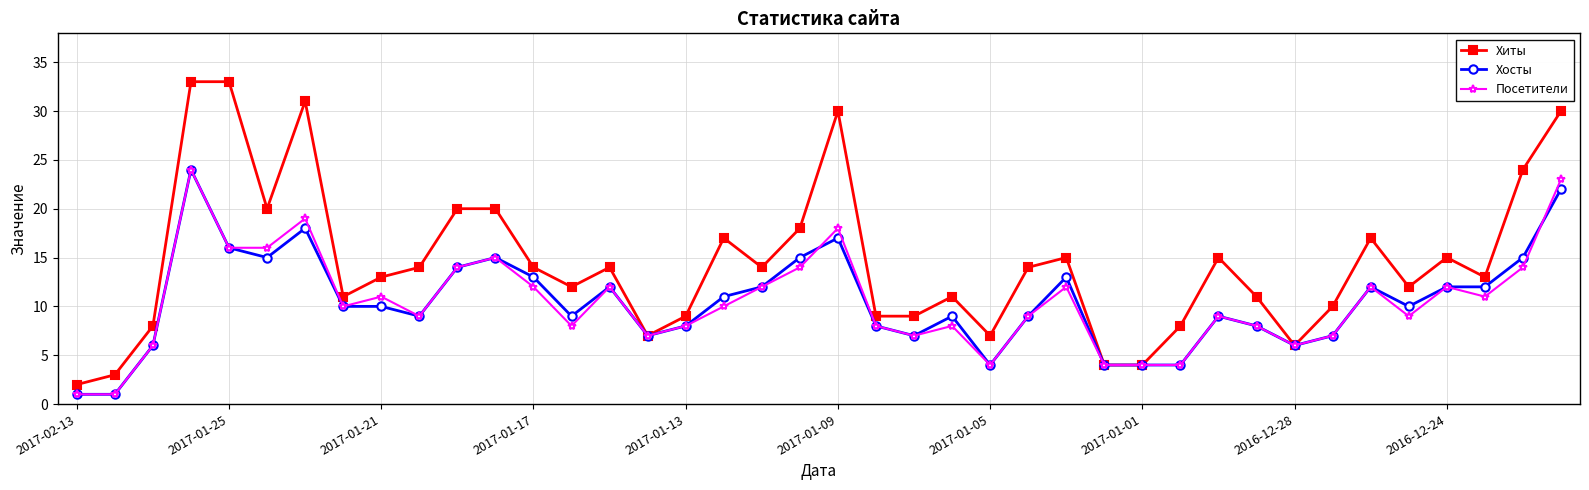

What are all the series names shown in the legend?

Хиты, Хосты, Посетители